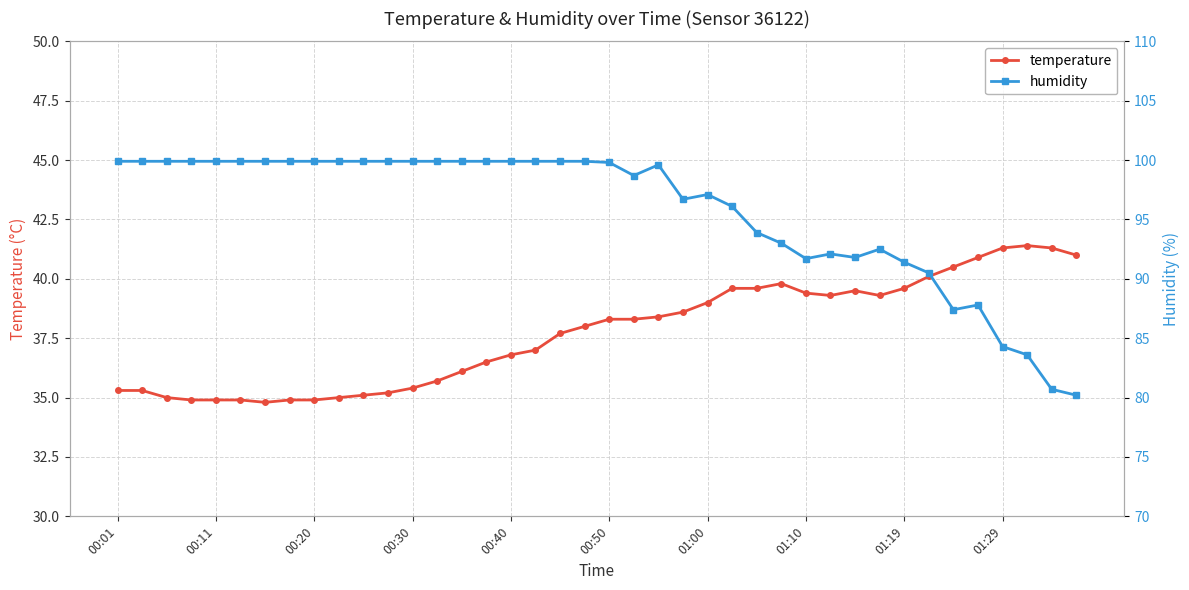

At which category does the chart reach its peak across all series?

00:01